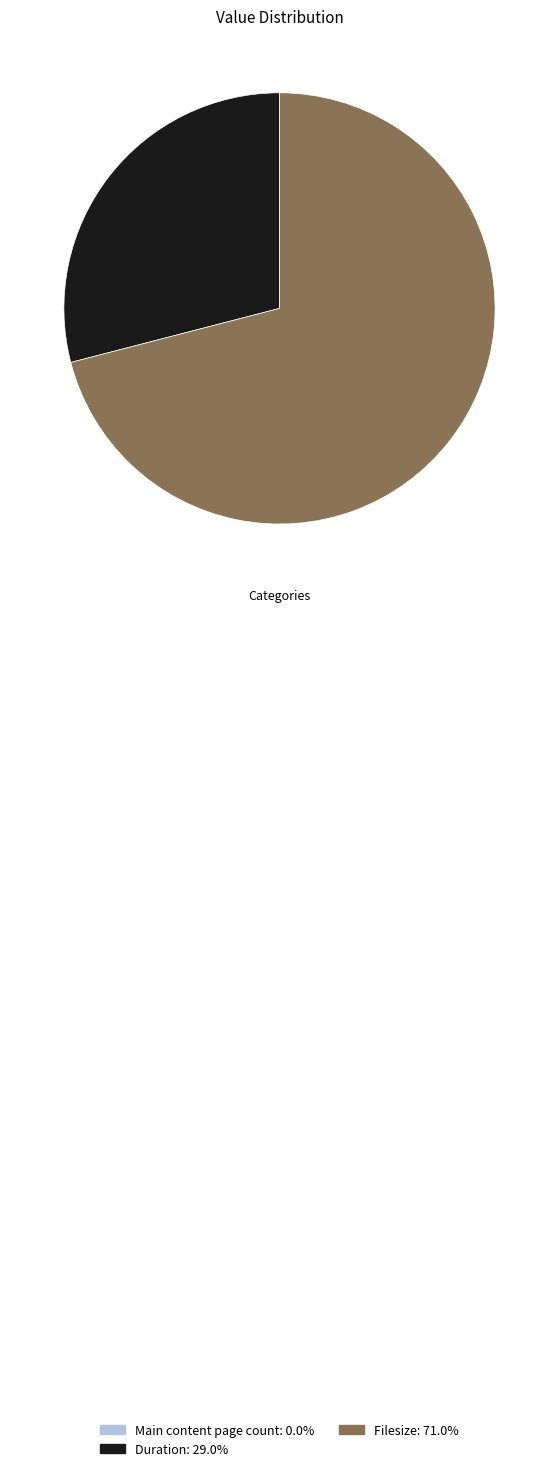

Which category accounts for the majority?

Filesize